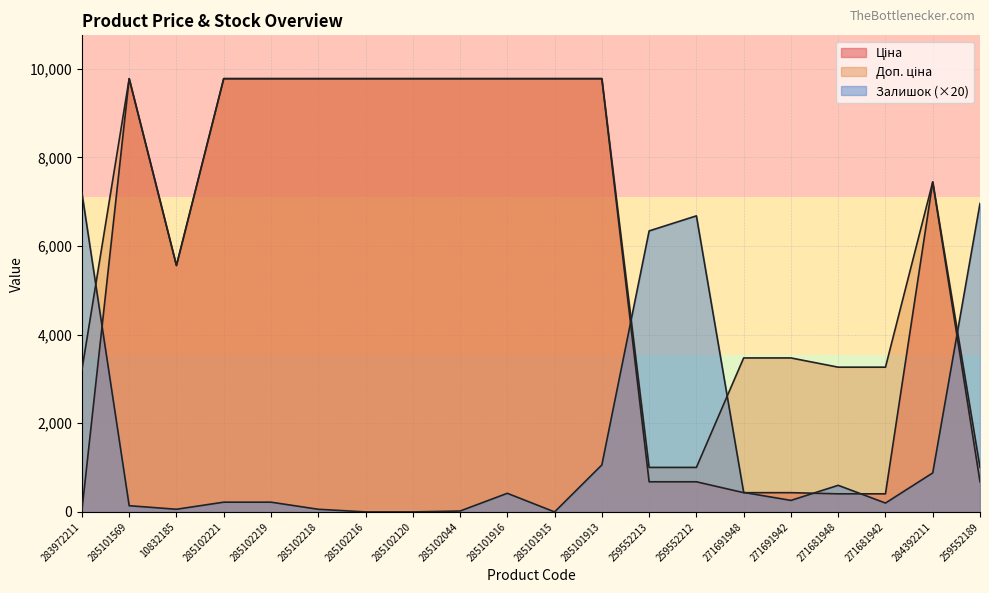

What is the sum of all Доп. ціна values?

130457.1